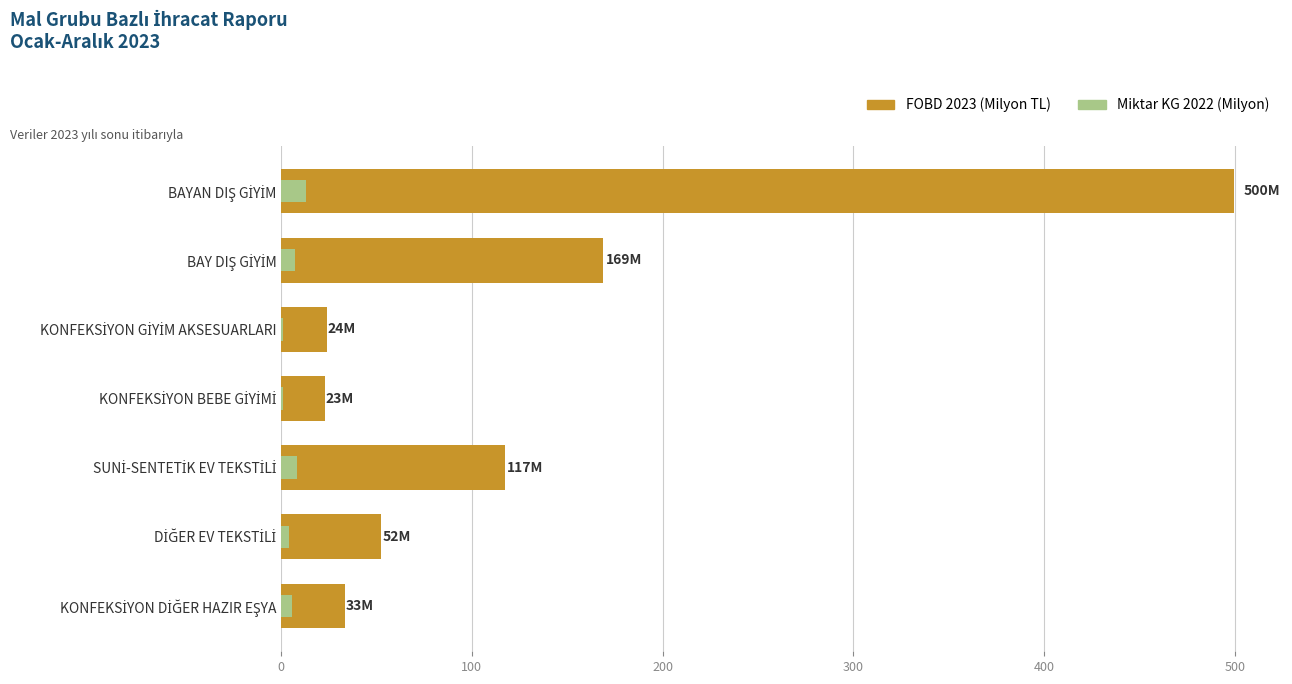

Reading right to left, transcribe all the data shown in this chart.

FOBD 2023 (Milyon TL): 33.3	52.5	117.4	22.8	24.0	168.7	499.8
Miktar KG 2022 (Milyon): 5.7	3.9	8.4	1.2	1.0	7.2	13.1